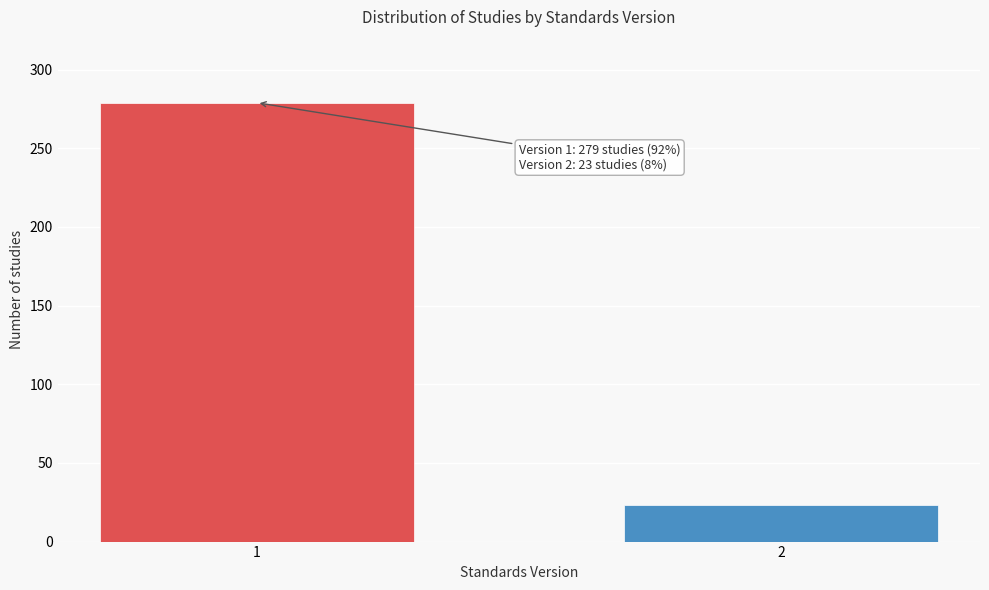

Reading right to left, extract all data points from this chart.

2=23	1=279